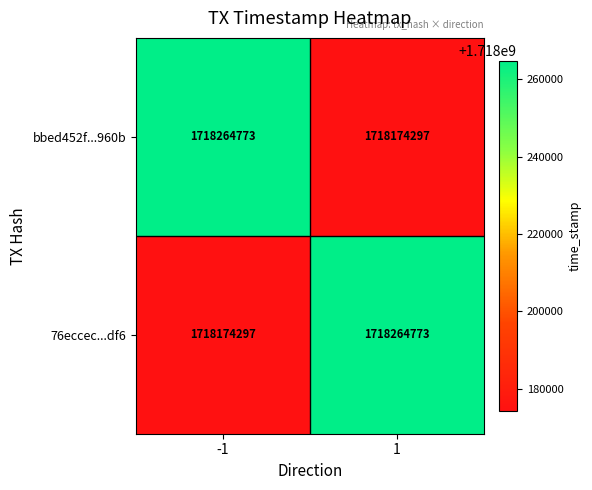

At -1, list the series in order from smallest to largest.

76eccec...df6, bbed452f...960b